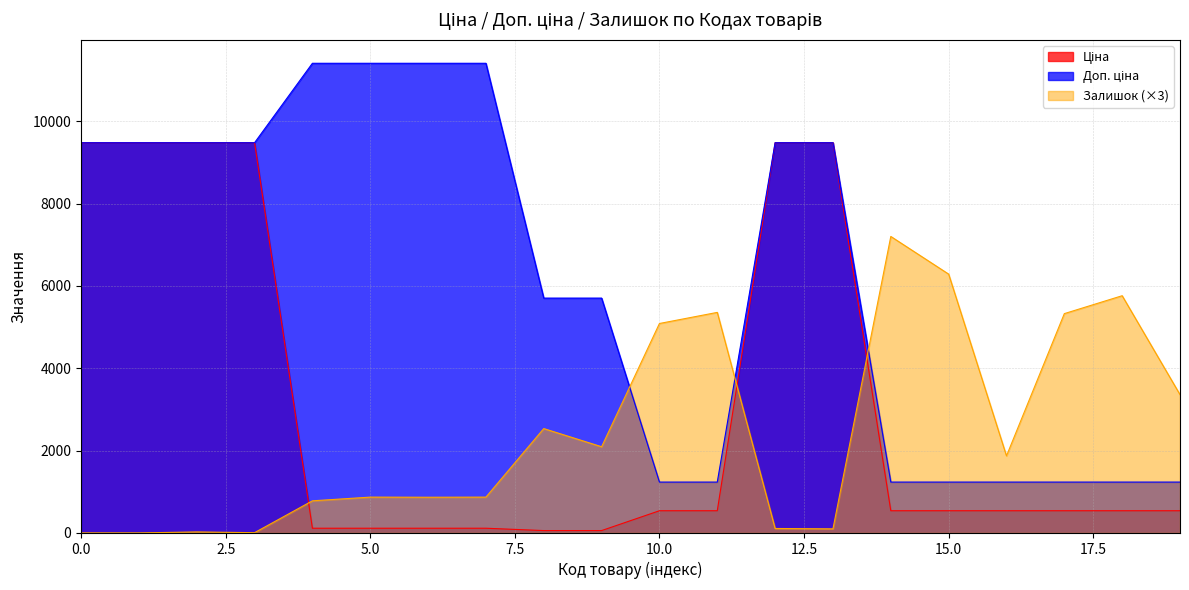

True or false: Ціна and Доп. ціна cross at least once.

False